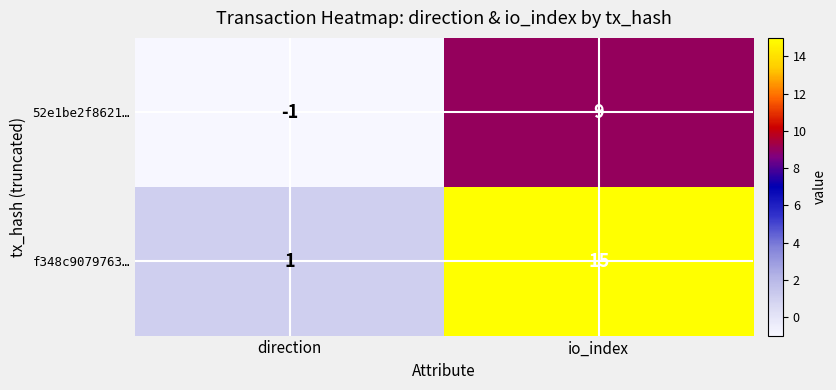

Where is 52e1be2f8621… nearest to the value 4?

direction